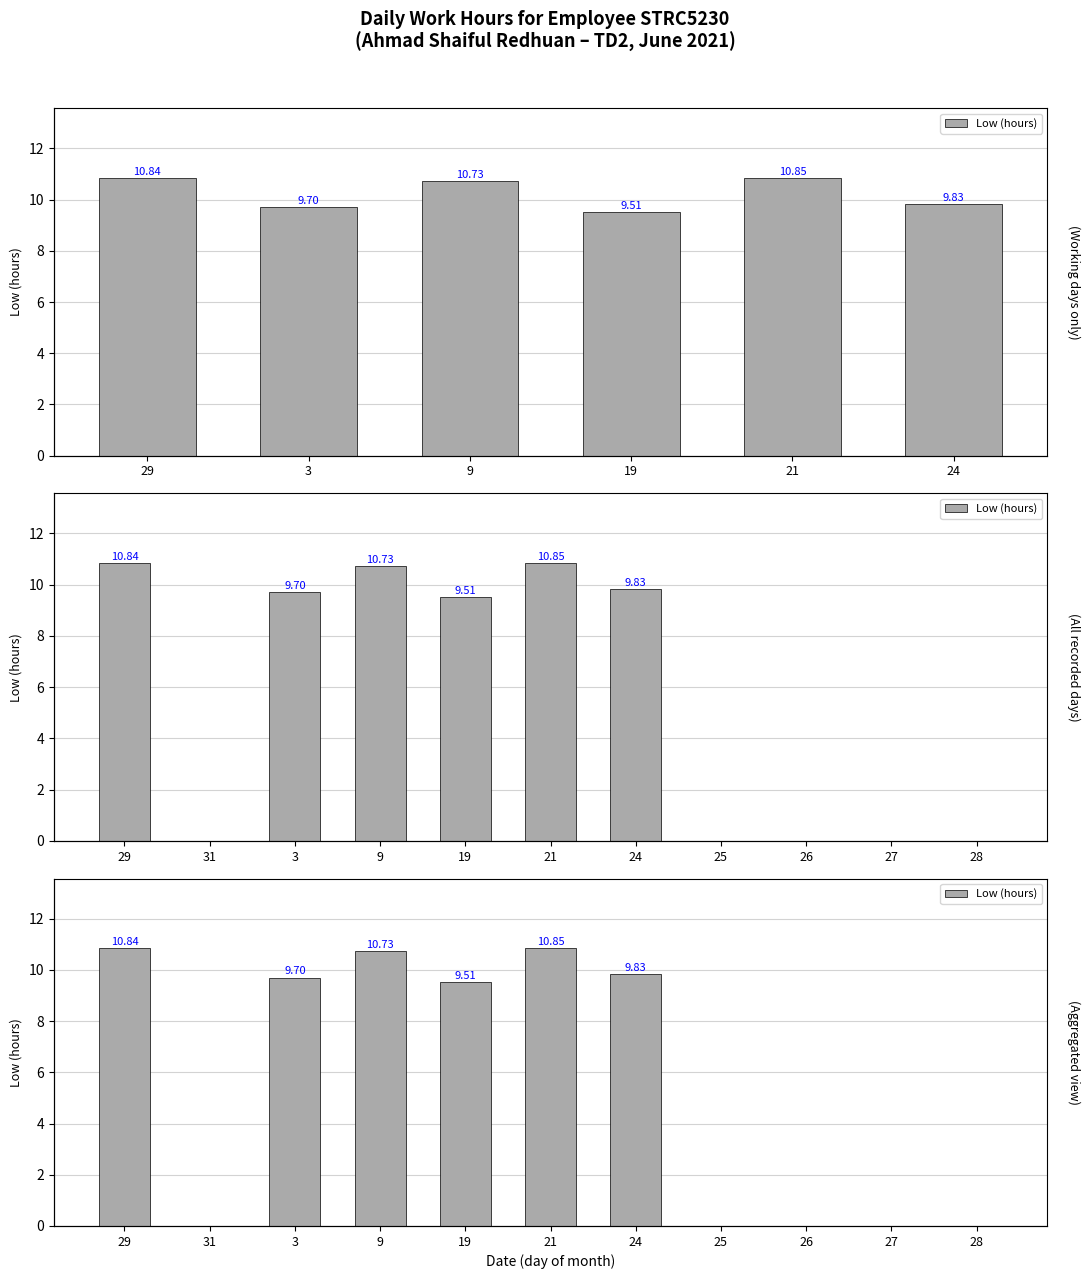

Reading left to right, list all the values displayed in this chart.

10.8	0.0	9.7	10.7	9.5	10.8	9.8	0.0	0.0	0.0	0.0